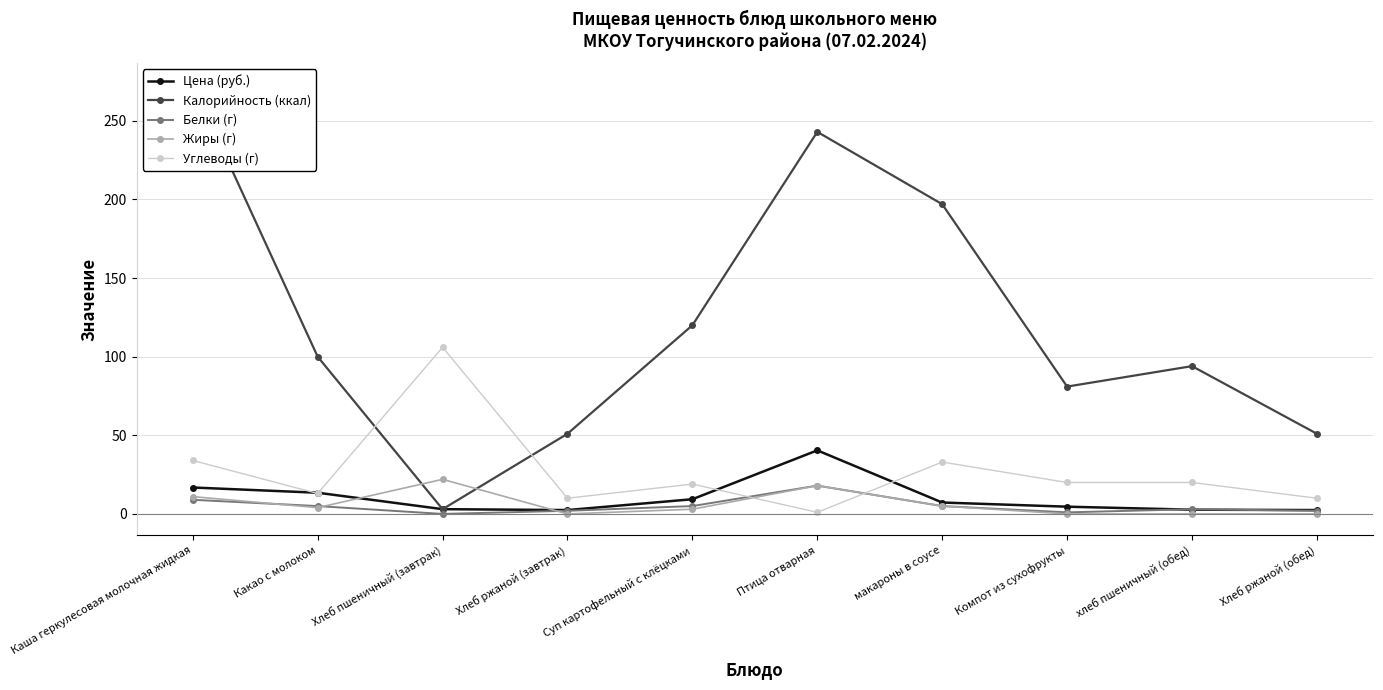

Rank the categories by Белки (г) value from highest to lowest.

Птица отварная, Каша геркулесовая молочная жидкая, Какао с молоком, Суп картофельный с клёцками, макароны в соусе, хлеб пшеничный (обед), Хлеб ржаной (завтрак), Хлеб ржаной (обед), Компот из сухофрукты, Хлеб пшеничный (завтрак)